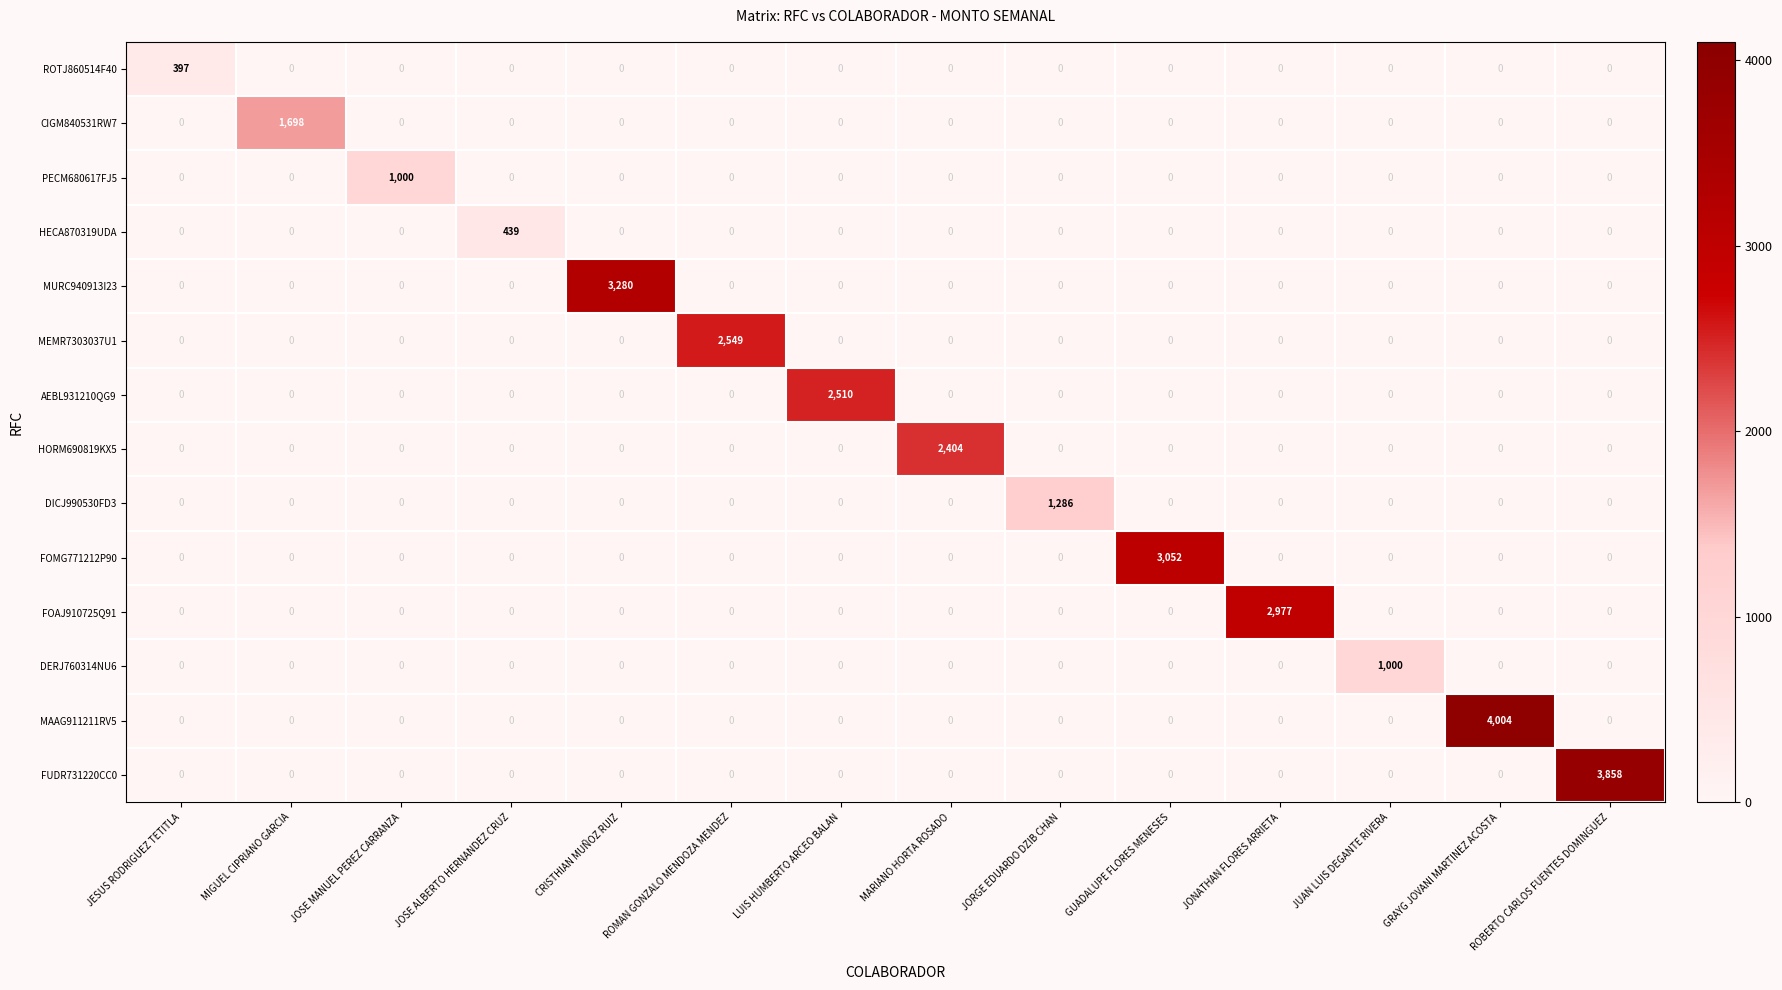

At which category is the sum across all series the highest?

GRAYG JOVANI MARTINEZ ACOSTA